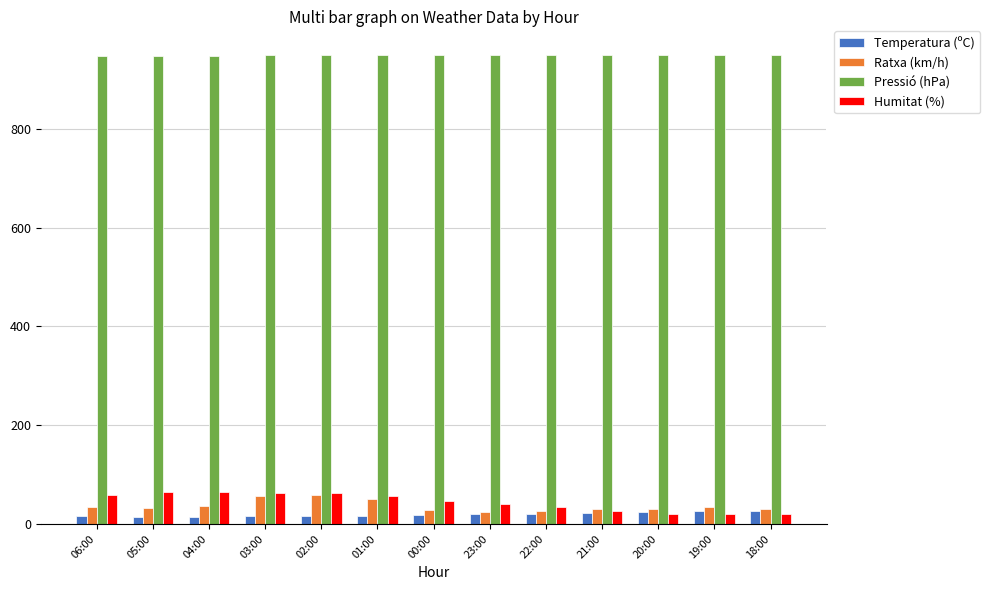

What is the average value of the Pressió (hPa) series?

949.3